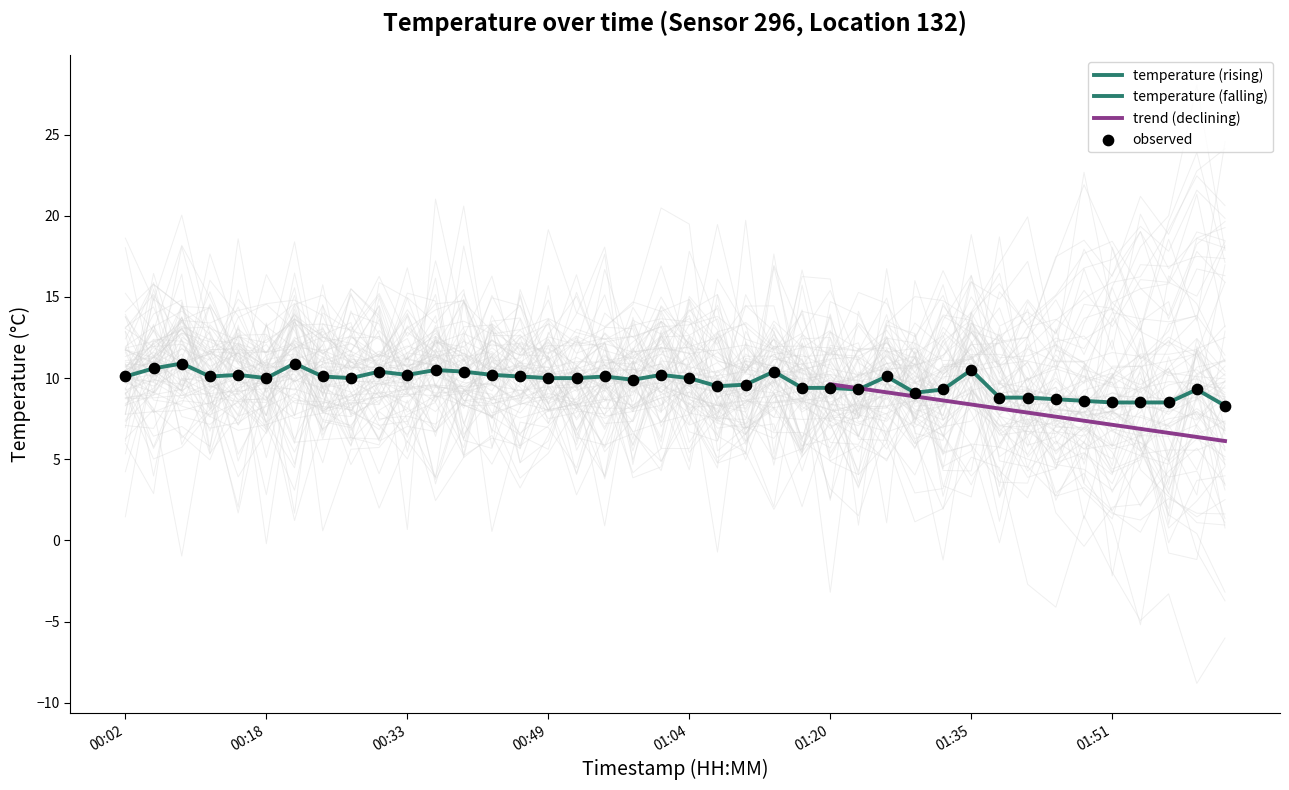

Between 00:27 and 01:35, which is larger?

01:35